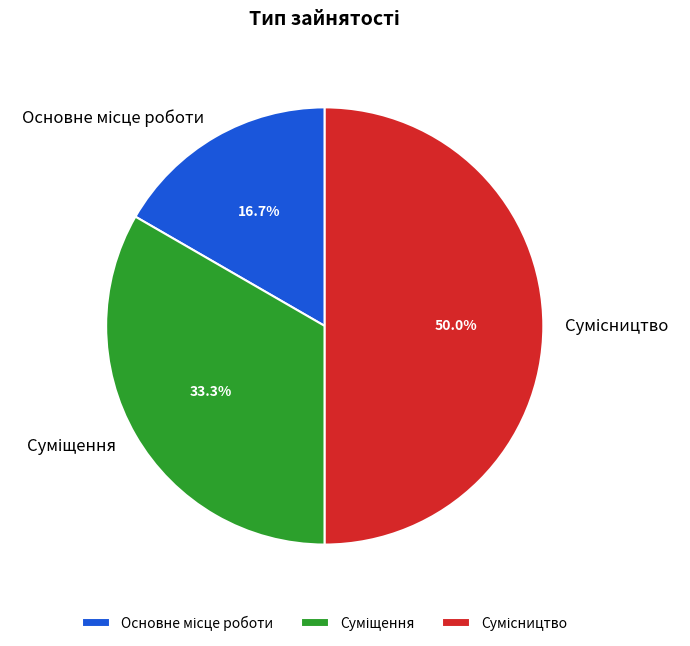

Rank the categories by value from highest to lowest.

Сумісництво, Суміщення, Основне місце роботи